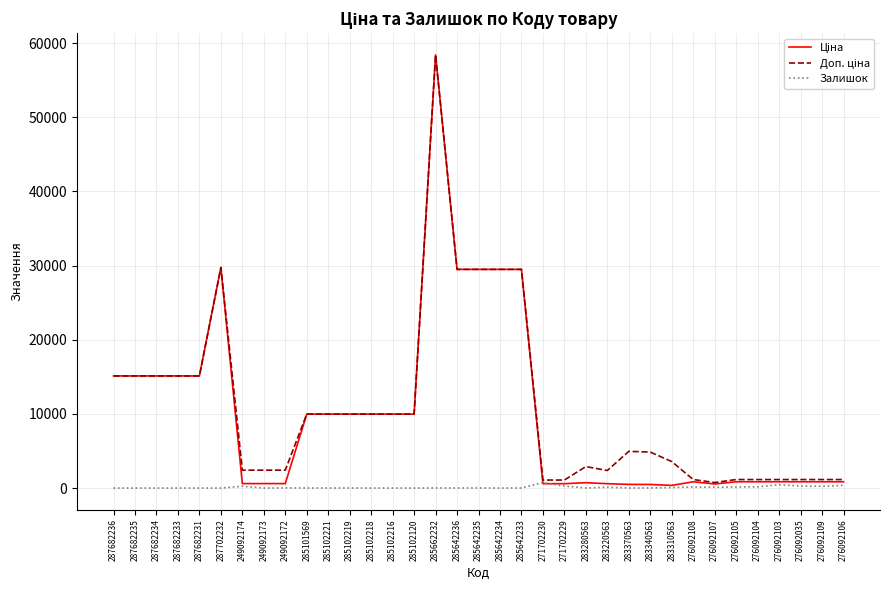

What is the maximum value shown in the chart?

58426.5